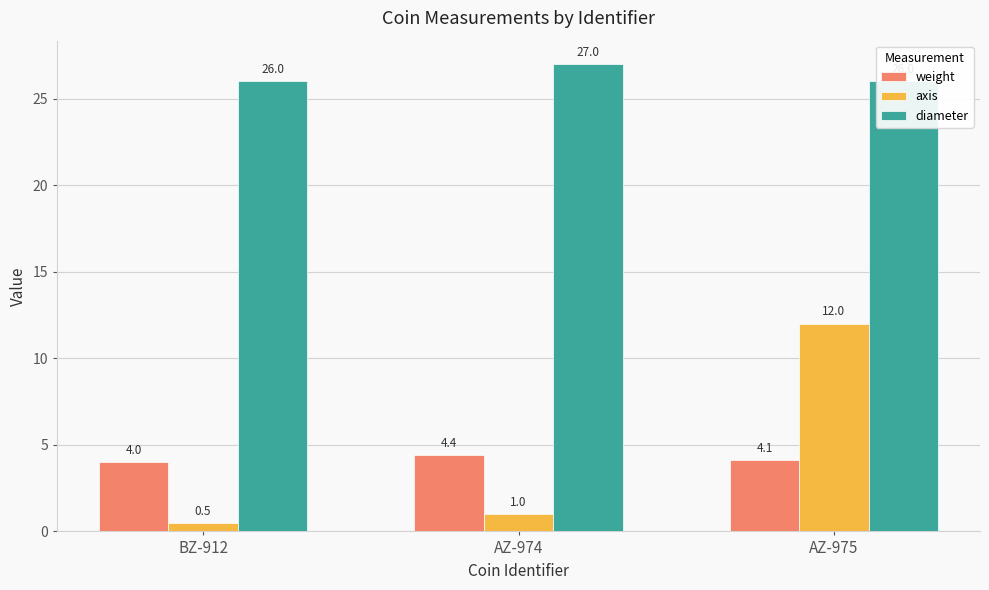

Are the bars grouped side by side (vs. stacked)?

Yes